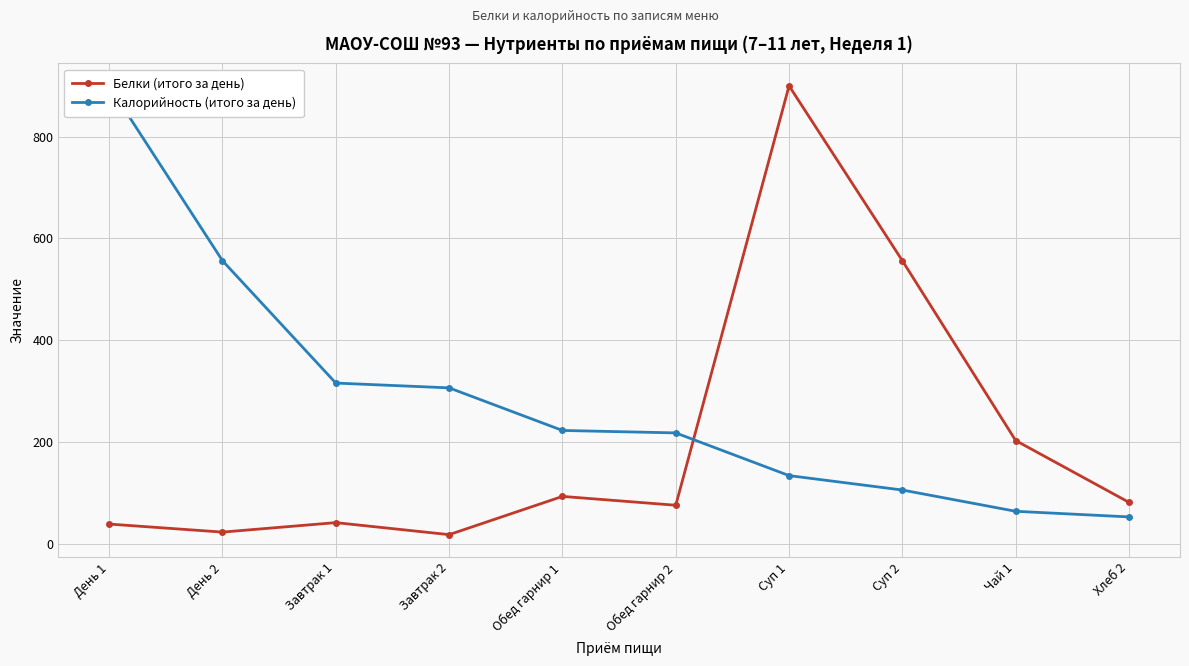

At how many categories does at least one series exceed 464?

4